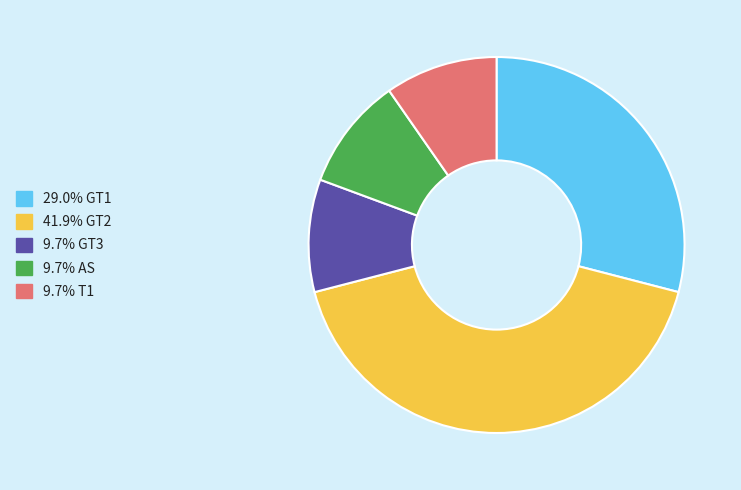

Is there any slice that represents more than half of the pie?

No